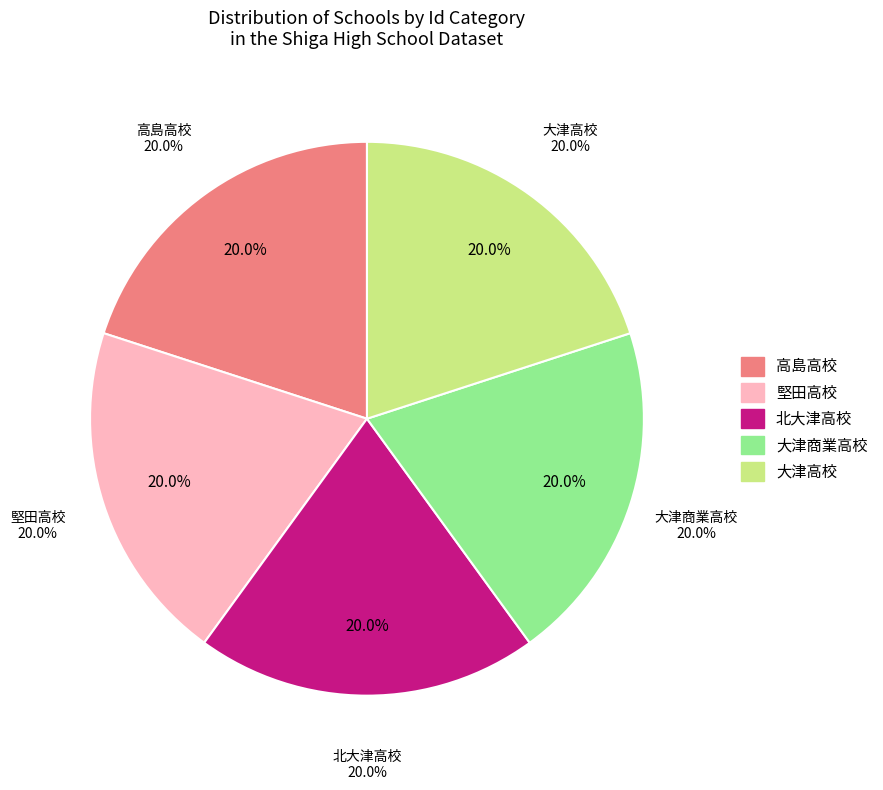

Is it true that 9 is 4% of the pie?

True